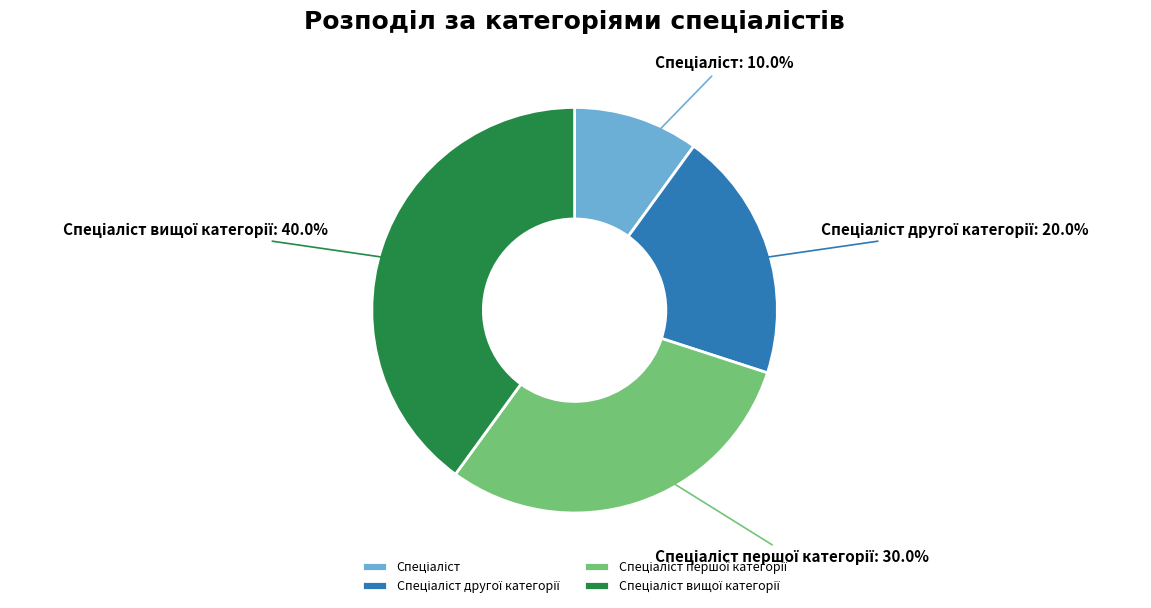

Is there any slice that represents more than half of the pie?

No